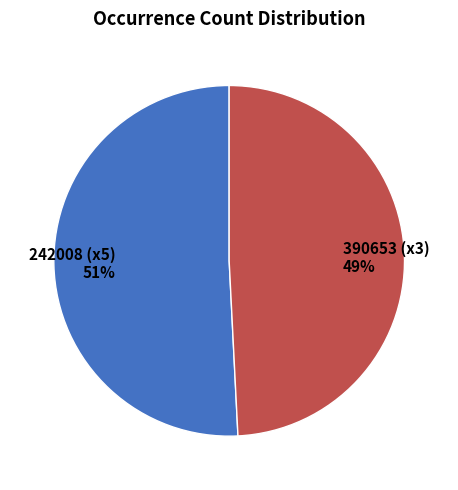

Which slice is the smallest?

390653 (x3)